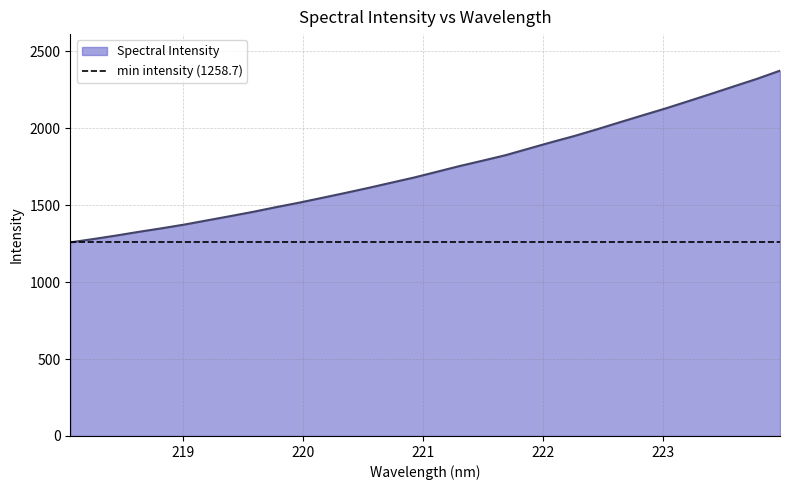

Reading left to right, transcribe all the data shown in this chart.

1258.7	1280.3	1303.1	1327.6	1350.6	1375.2	1402.7	1430.0	1458.0	1488.5	1517.4	1548.6	1580.1	1612.6	1646.5	1680.3	1717.7	1755.3	1790.0	1825.6	1867.8	1909.8	1950.1	1994.1	2040.1	2085.2	2129.9	2177.3	2225.3	2274.1	2322.5	2375.4